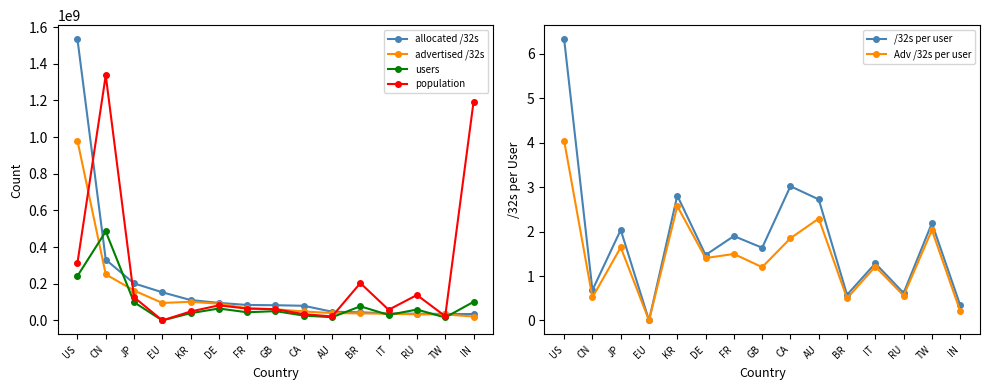

What position from the right is TW?

2